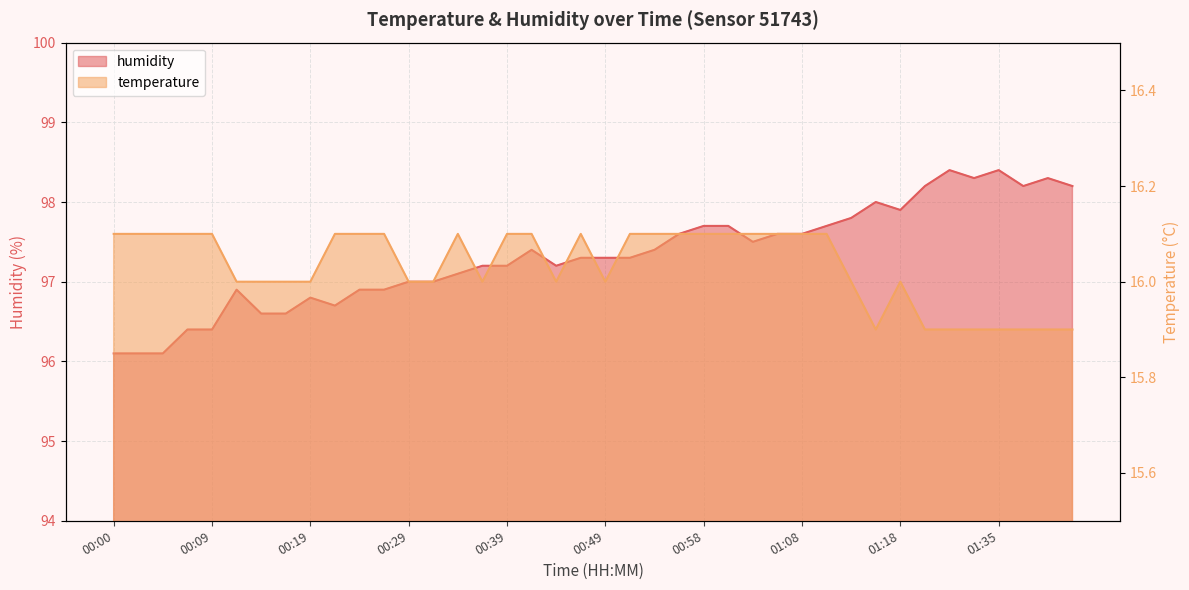

What is the approximate value of temperature at 01:06?

16.1